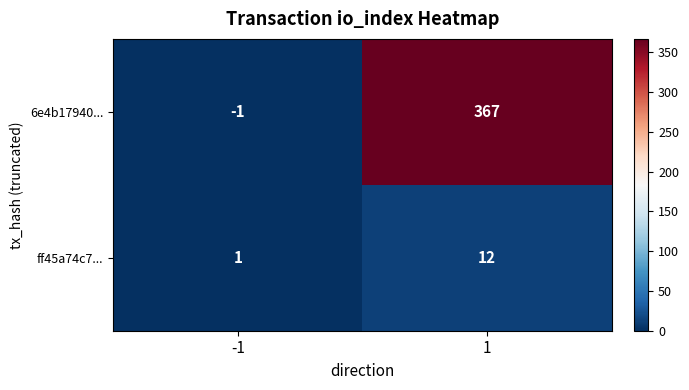

What is the greatest value displayed?

367